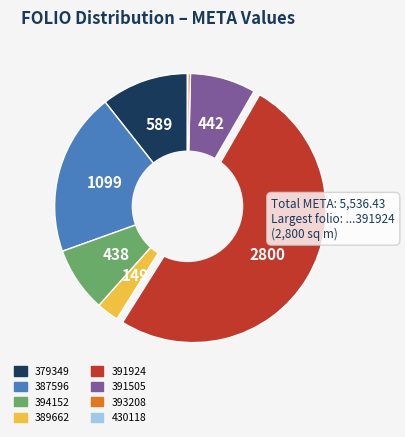

How many segments does this pie chart have?

8